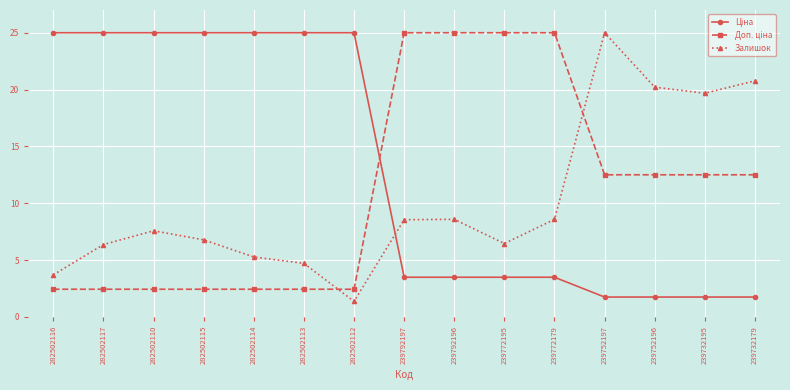

What is the lowest value of the Залишок series?

1.4